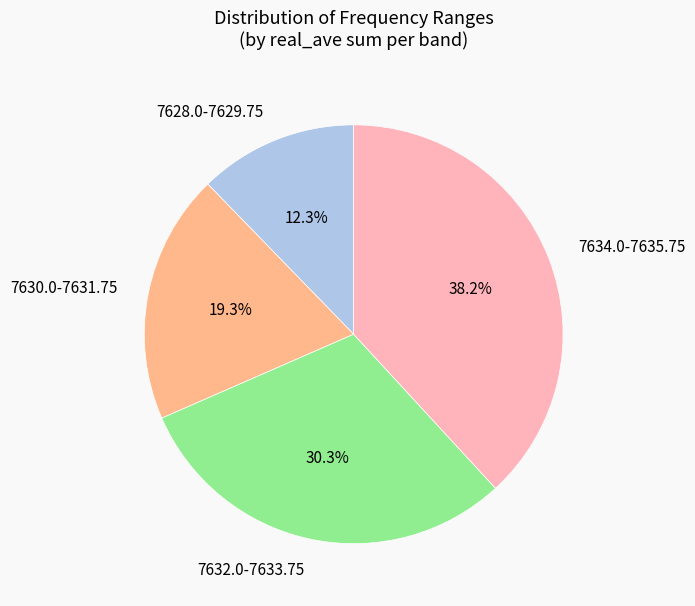

What percentage is NOT represented by 7634.0-7635.75?

61.8%